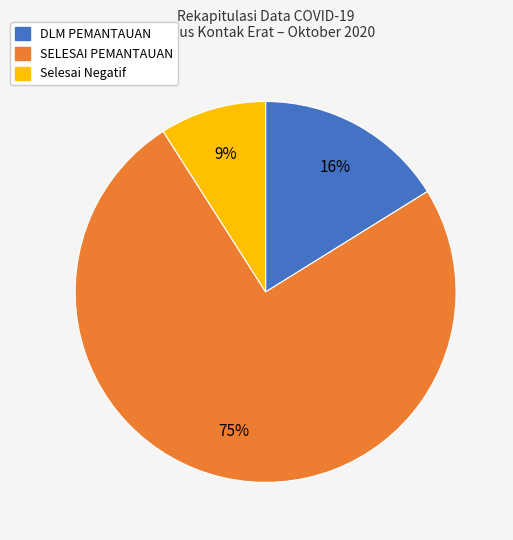

True or false: DLM PEMANTAUAN accounts for 4% of the total.

False